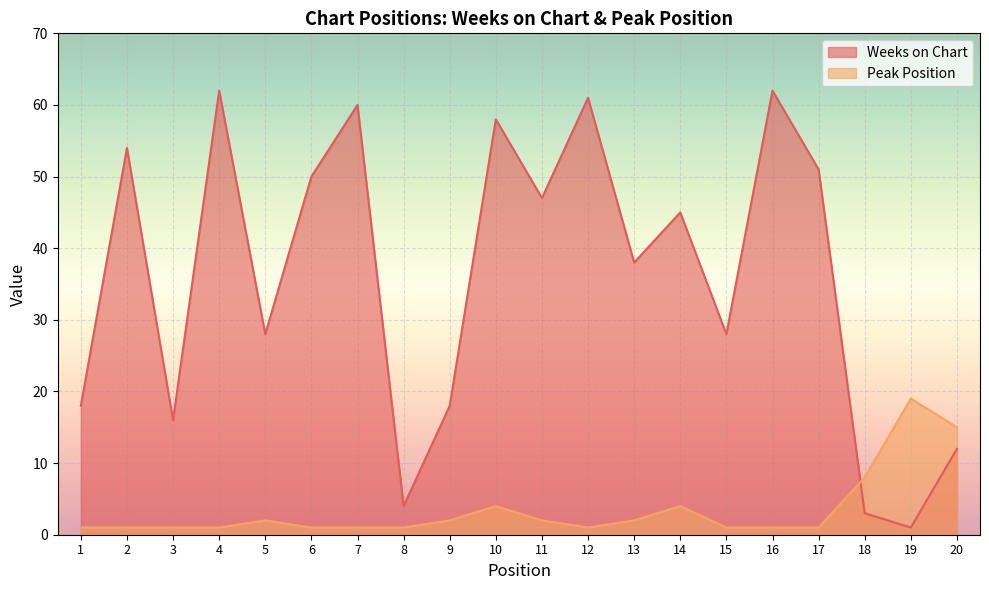

How many intersections are there between Weeks on Chart and Peak Position?

1